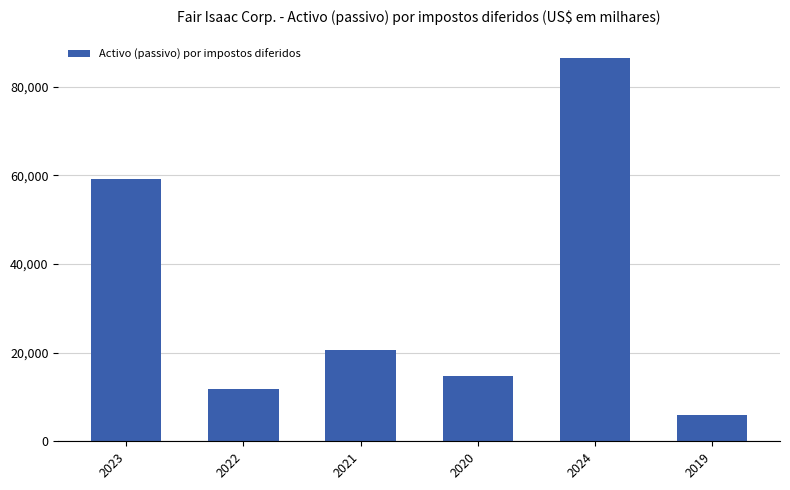

Which category has the lowest value across all series?

2019